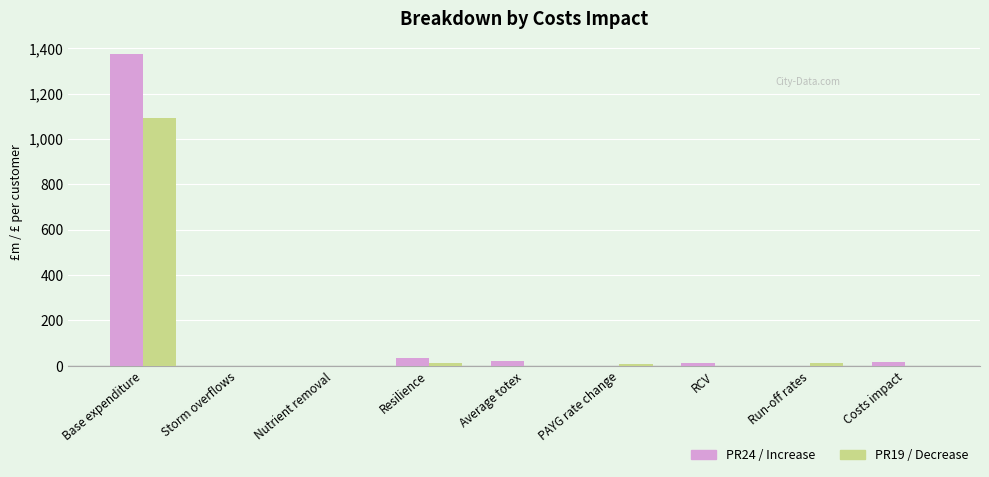

What is the sum of all PR19 / Decrease values?

1123.1